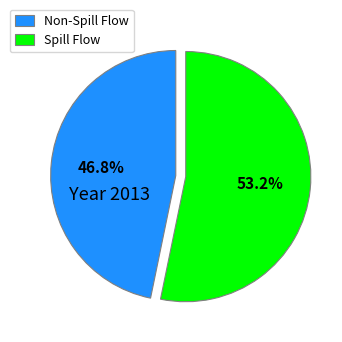

How many segments does this pie chart have?

2